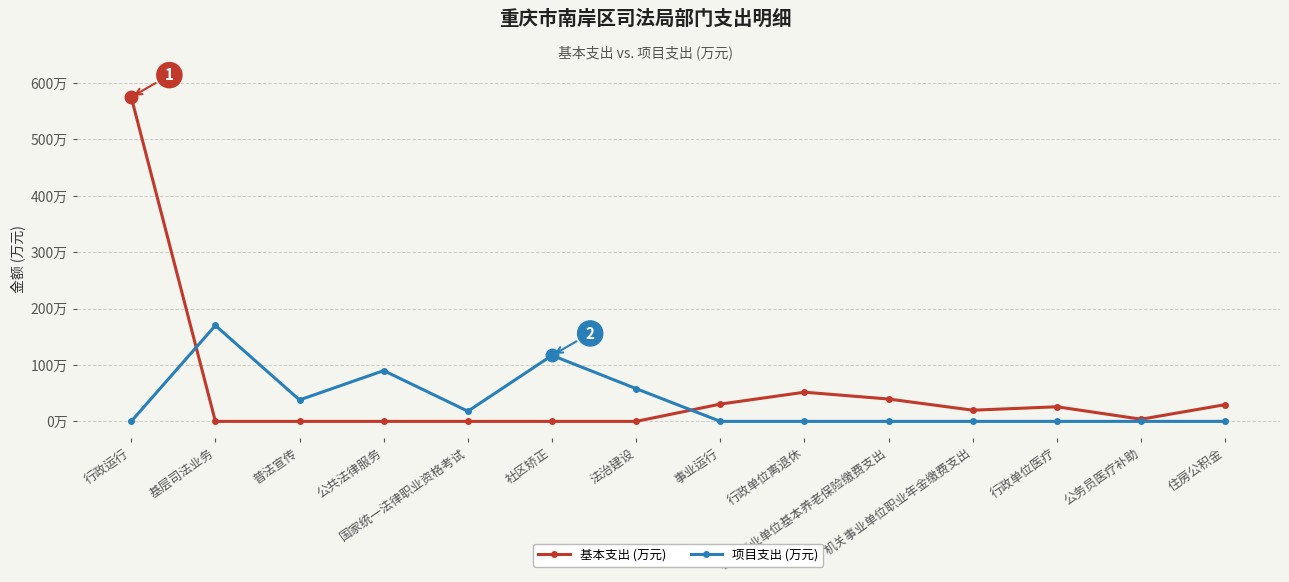

Reading left to right, extract all data points from this chart.

基本支出 (万元): 574.8	0.0	0.0	0.0	0.0	0.0	0.0	30.7	51.8	39.6	19.8	25.9	3.8	29.7
项目支出 (万元): 0.0	170.0	38.0	90.0	18.0	117.0	58.0	0.0	0.0	0.0	0.0	0.0	0.0	0.0